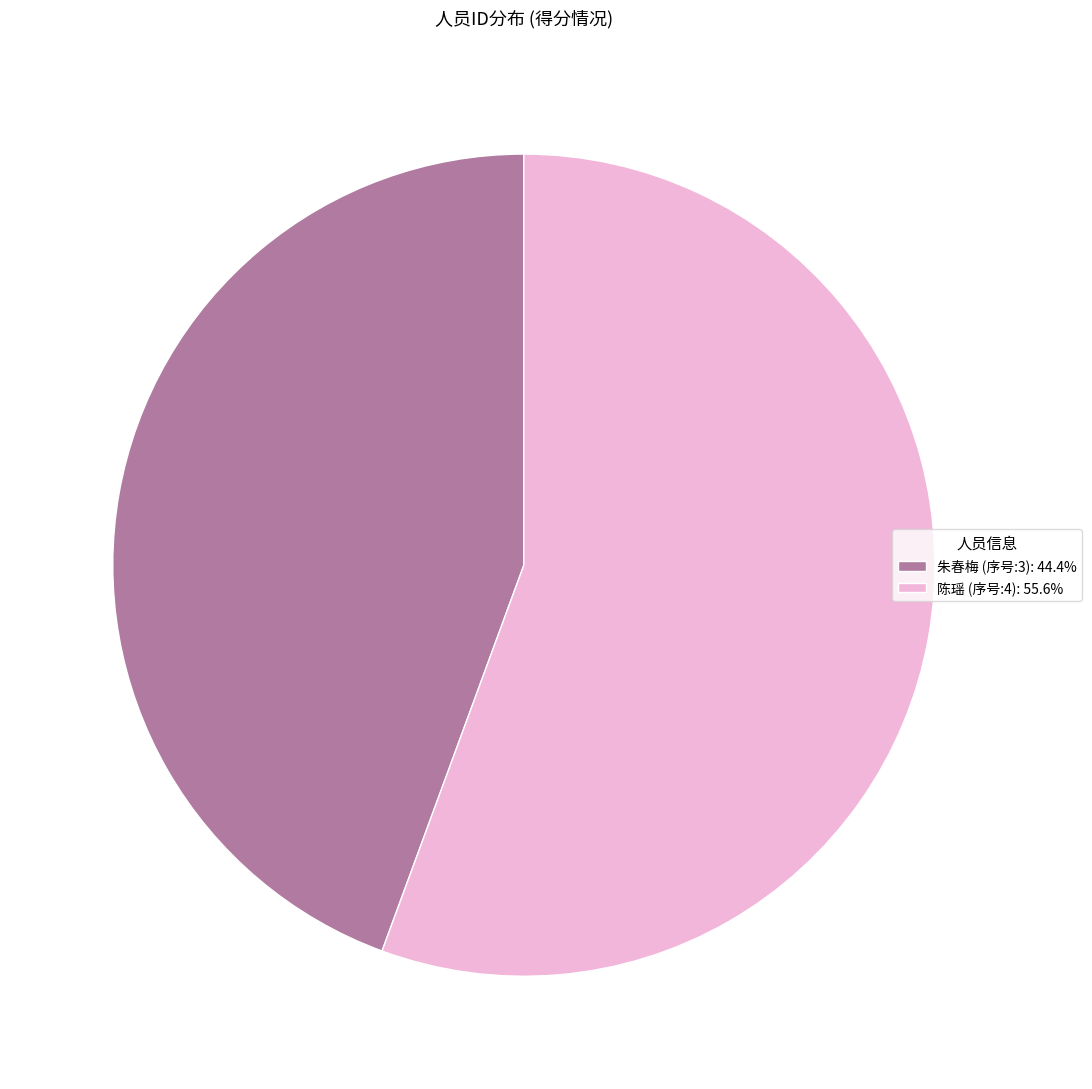

Is the sum of 陈瑶 (序号:4): 55.6% and 朱春梅 (序号:3): 44.4% greater than half?

Yes